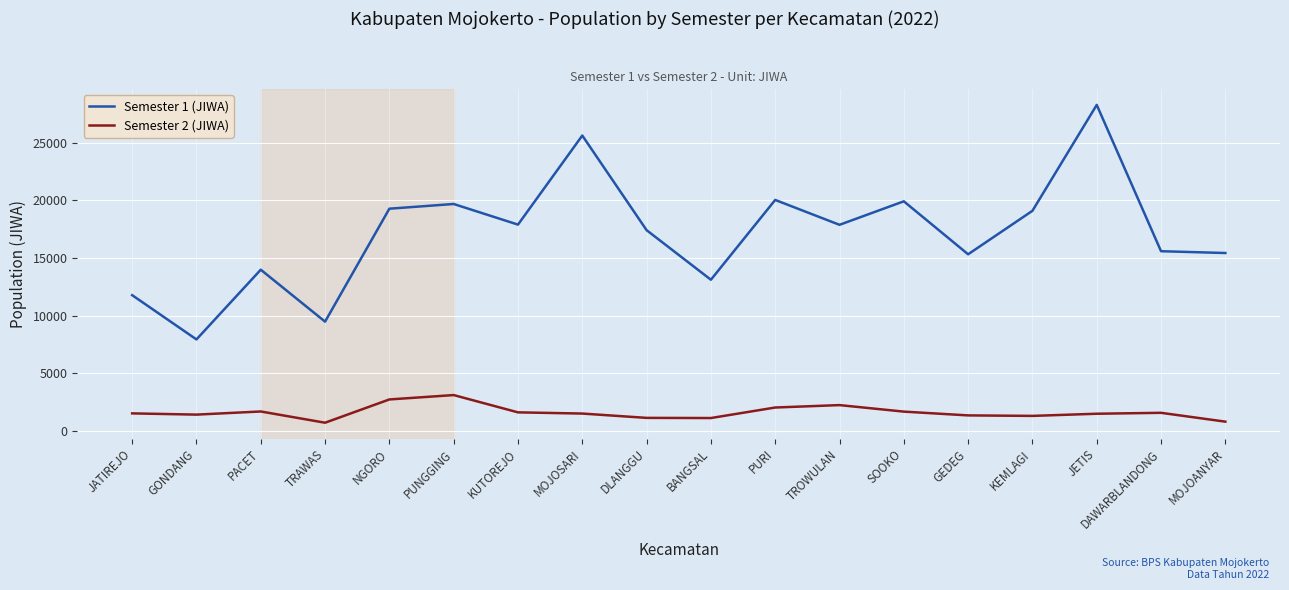

True or false: Semester 1 (JIWA) and Semester 2 (JIWA) intersect in this chart.

False